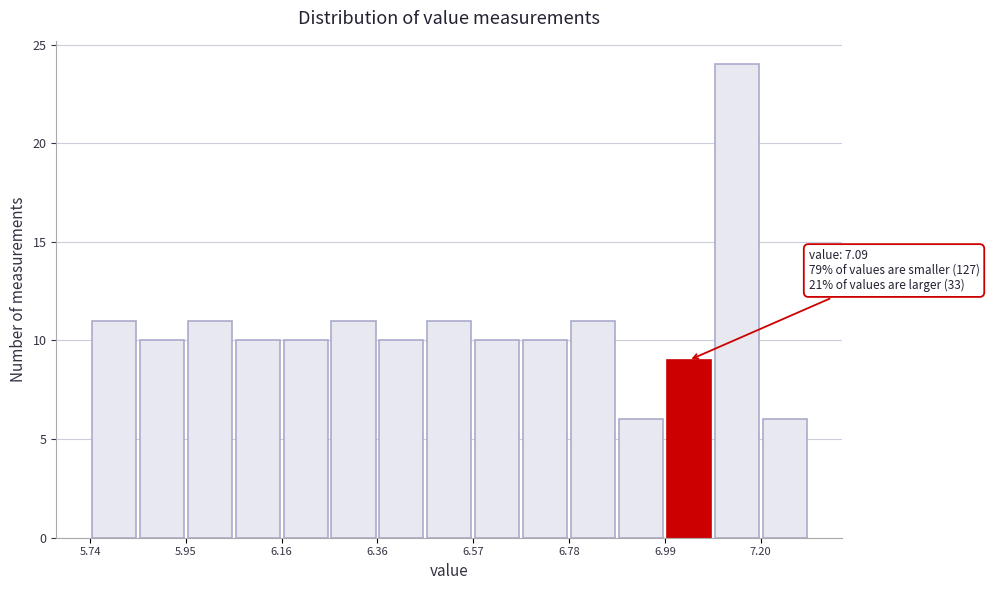

Read against the x-axis, roughly where is the centre of the tallest bar?

7.15